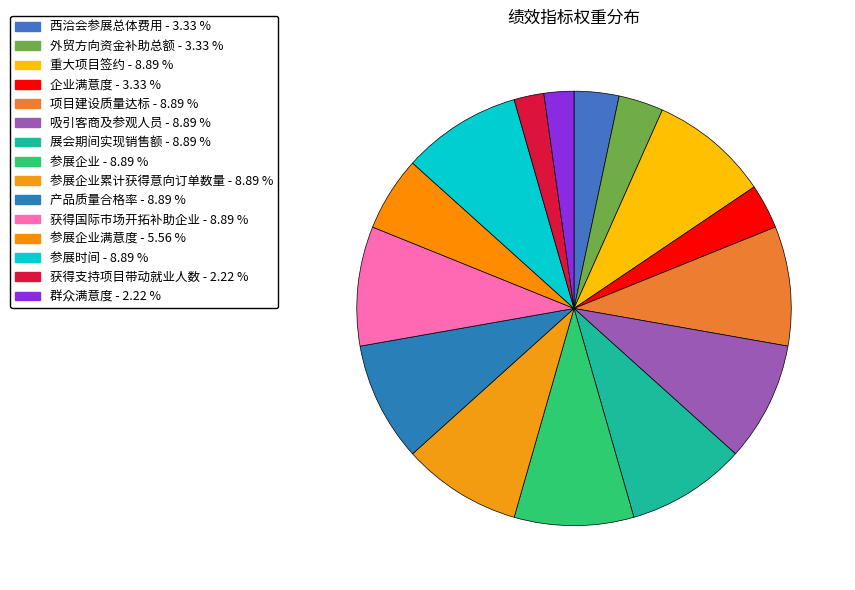

Does any single category account for the majority?

No